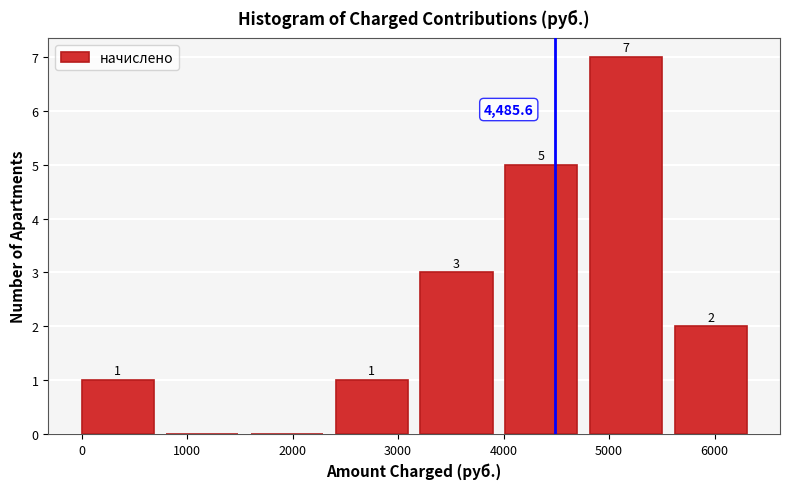

Which range on the x-axis has the tallest bar?

4800 to 5600